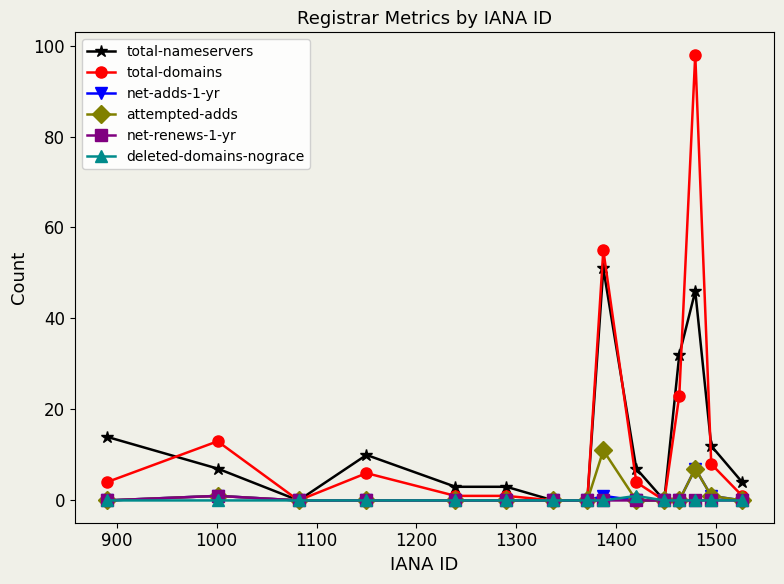

True or false: total-domains has more than 0 points higher than both neighbors.

True